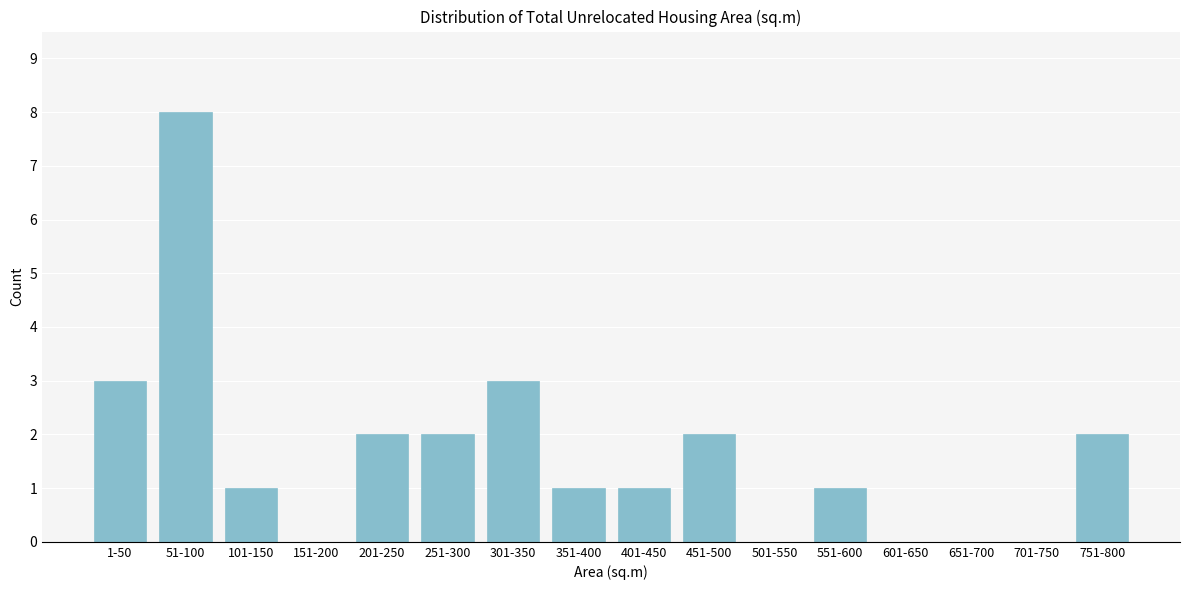

Reading right to left, extract all data points from this chart.

751-800=2	701-750=0	651-700=0	601-650=0	551-600=1	501-550=0	451-500=2	401-450=1	351-400=1	301-350=3	251-300=2	201-250=2	151-200=0	101-150=1	51-100=8	1-50=3